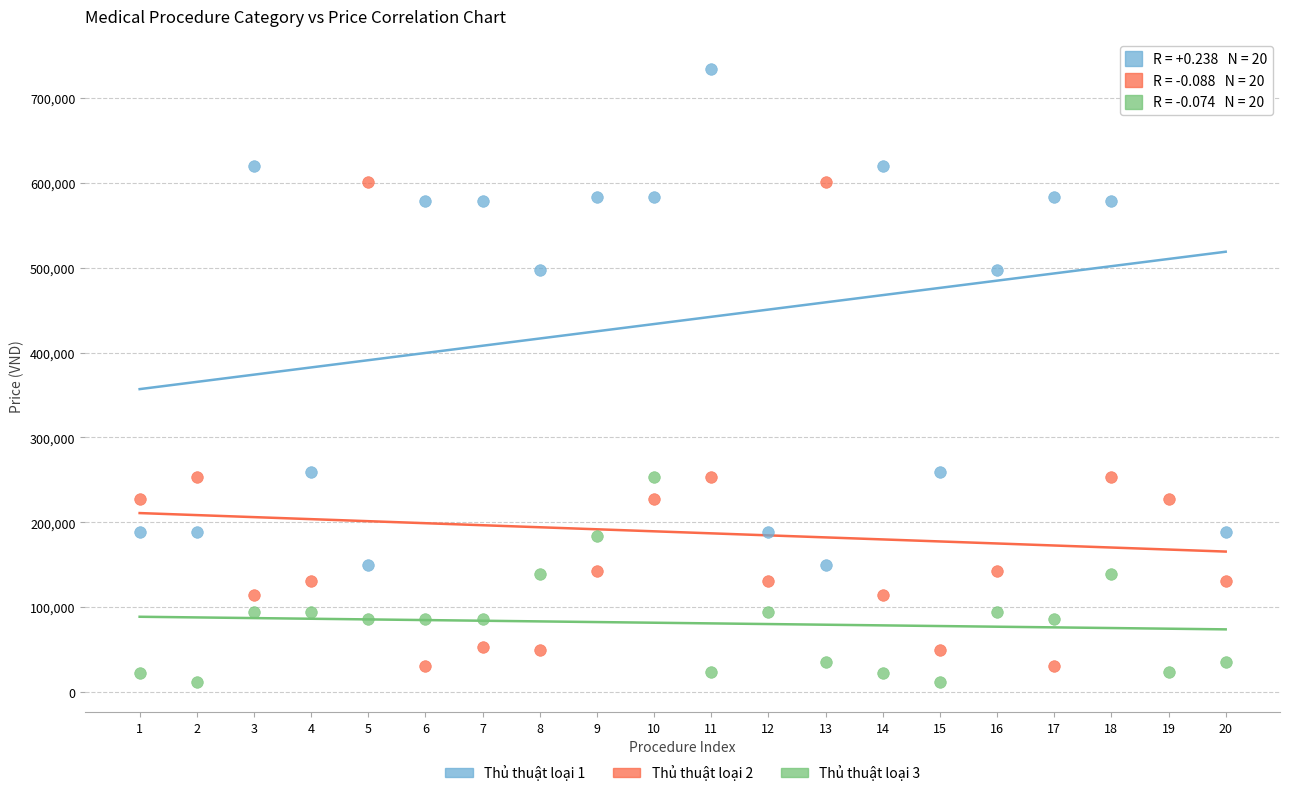

Which series reaches the maximum Y coordinate?

Thủ thuật loại 1